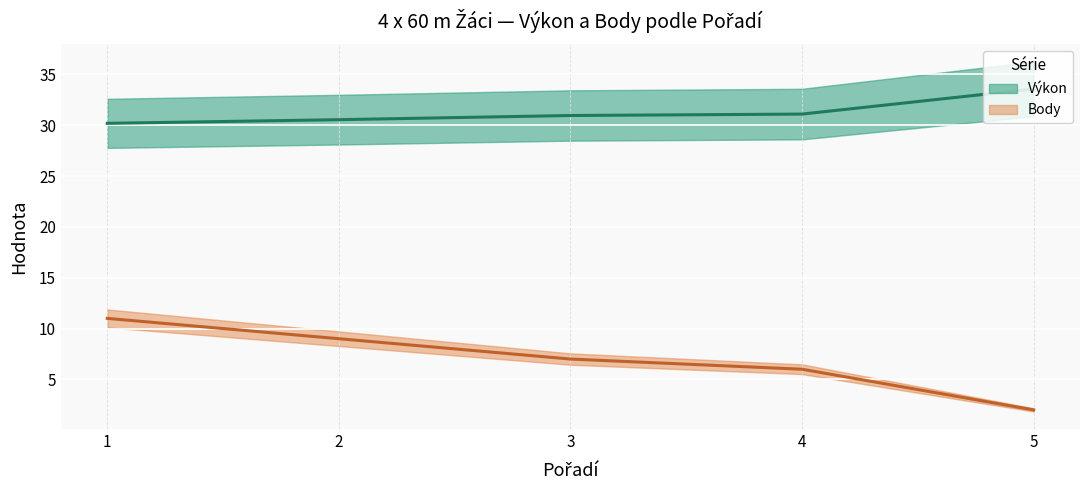

Reading left to right, list all the values displayed in this chart.

Výkon: 1=30.2	2=30.5	3=30.9	4=31.1	5=33.6
Body: 1=11.0	2=9.0	3=7.0	4=6.0	5=2.0